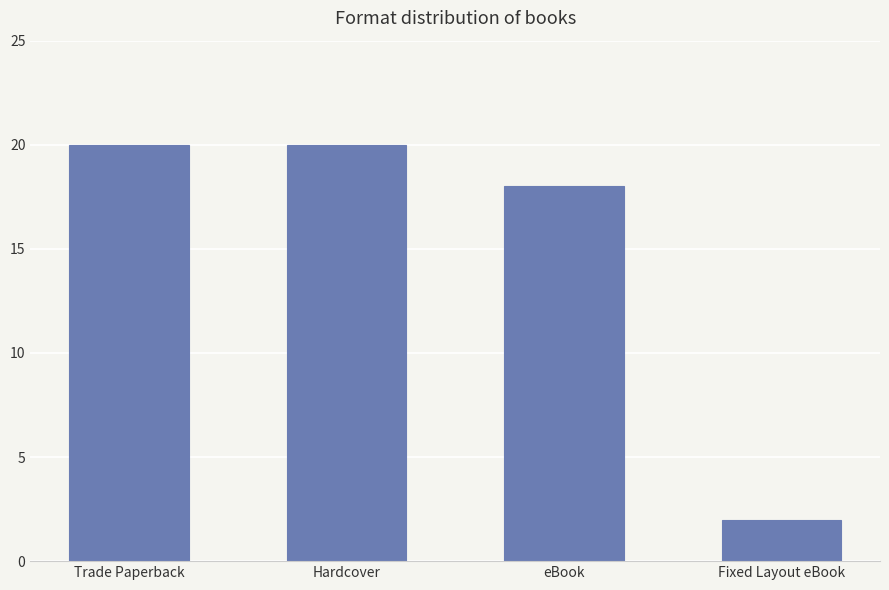

Does the chart contain stacked bars?

No